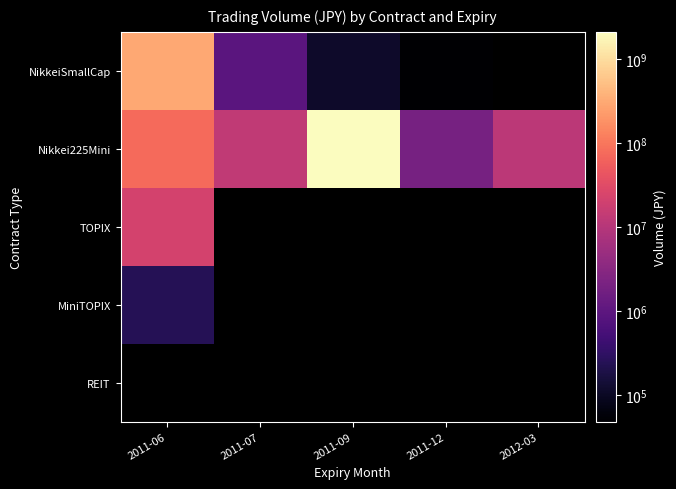

What is the difference between the Nikkei225Mini values at 2011-09 and 2011-07?

2105975765.0